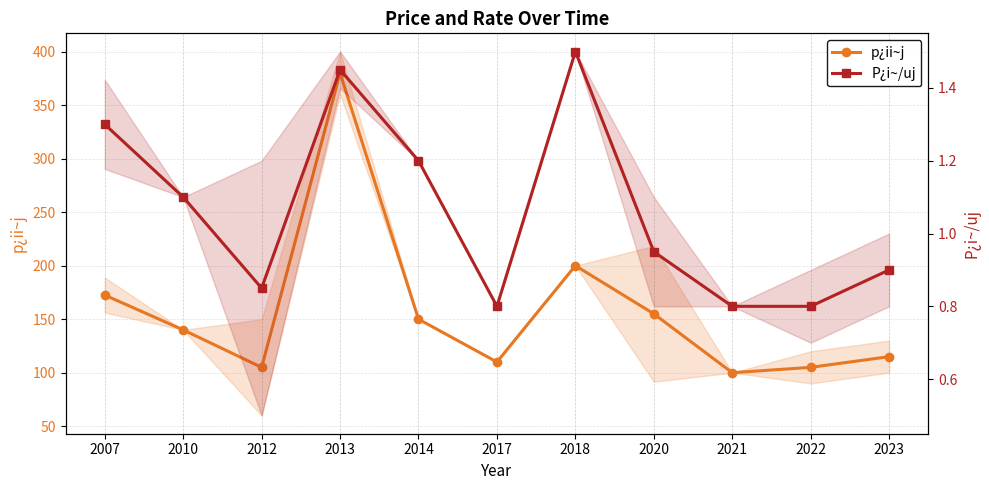

True or false: P¿i~/uj and p¿ii~j intersect in this chart.

False